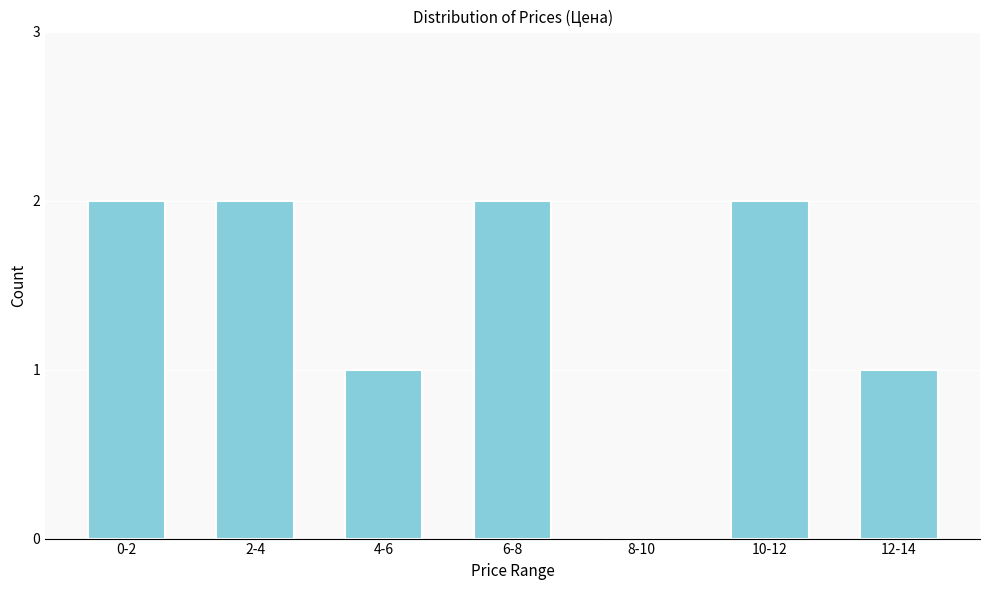

Reading left to right, extract all data points from this chart.

0-2=2	2-4=2	4-6=1	6-8=2	8-10=0	10-12=2	12-14=1